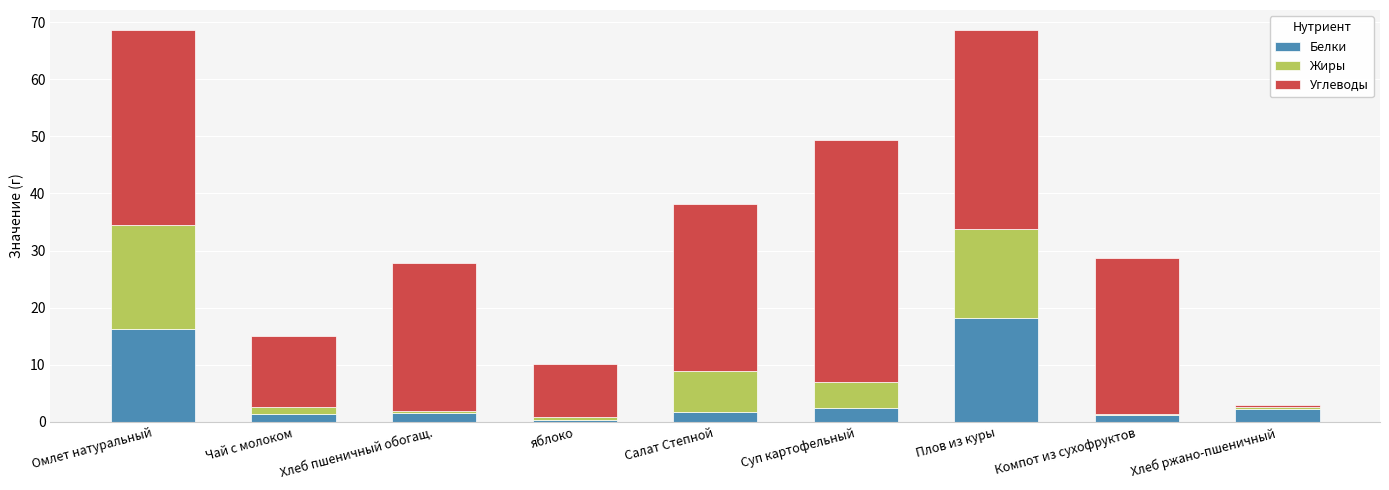

Which category has the highest value in the Белки series?

Плов из куры